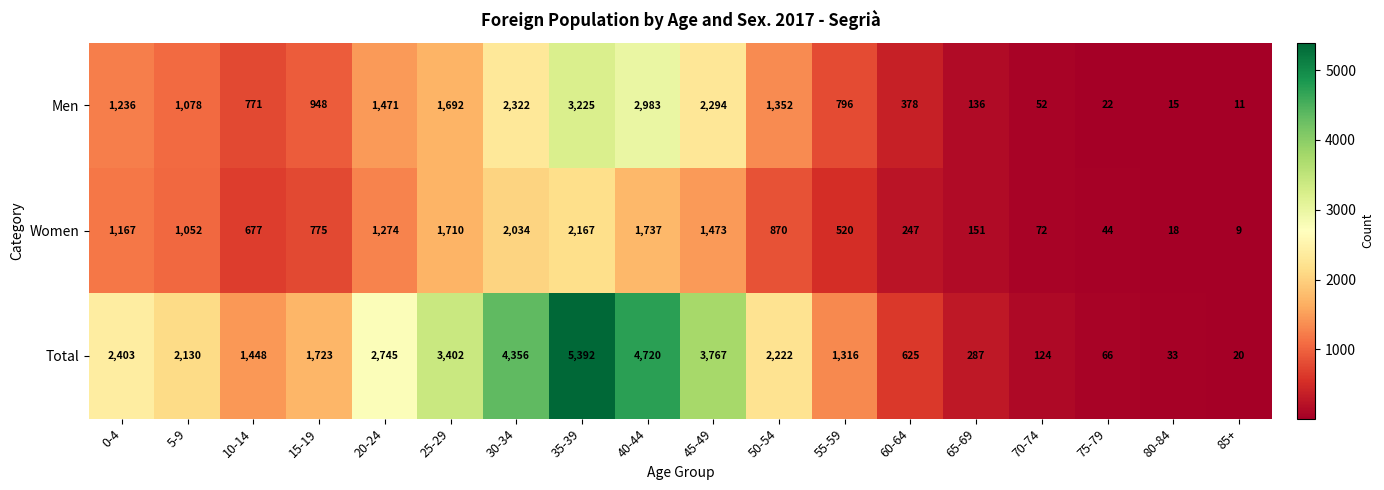

At how many categories does at least one series exceed 5198?

1